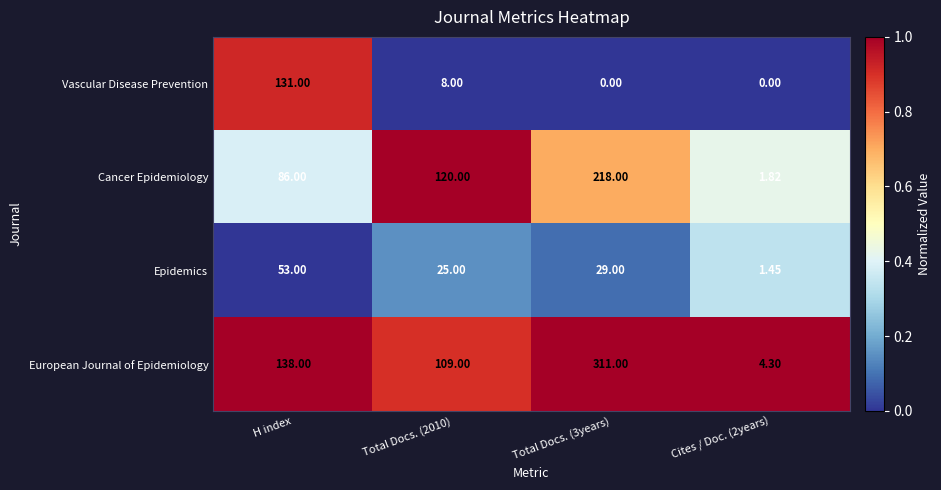

How many series are shown in this chart?

4